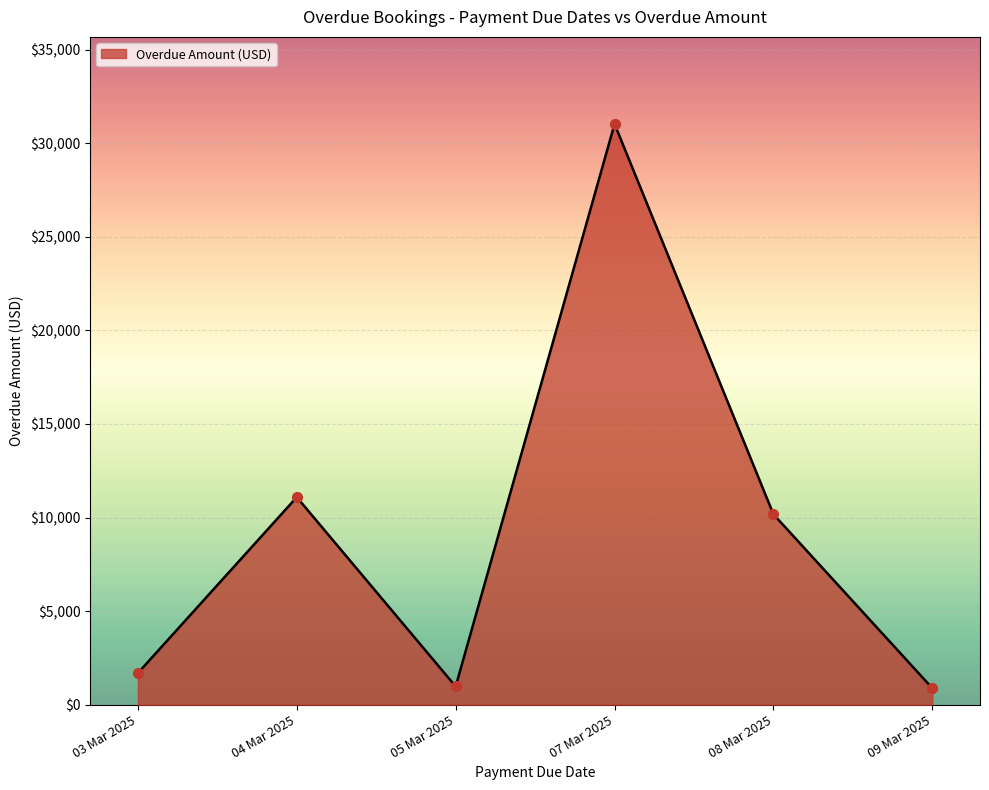

Between 07 Mar 2025 and 03 Mar 2025, which is larger?

07 Mar 2025